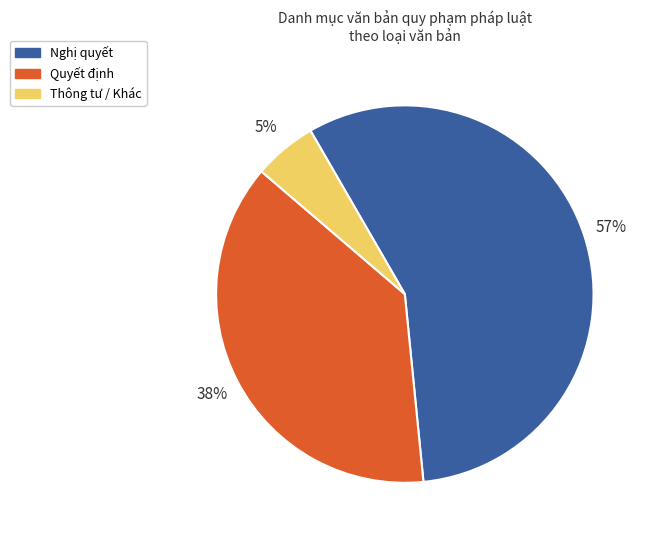

How many slices are in this pie chart?

3